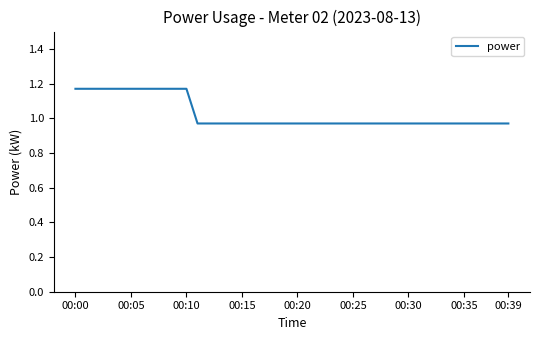

Reading right to left, extract all data points from this chart.

1.0	1.0	1.0	1.0	1.0	1.0	1.0	1.0	1.0	1.0	1.0	1.0	1.0	1.0	1.0	1.0	1.0	1.0	1.0	1.0	1.0	1.0	1.0	1.0	1.0	1.0	1.0	1.0	1.0	1.2	1.2	1.2	1.2	1.2	1.2	1.2	1.2	1.2	1.2	1.2